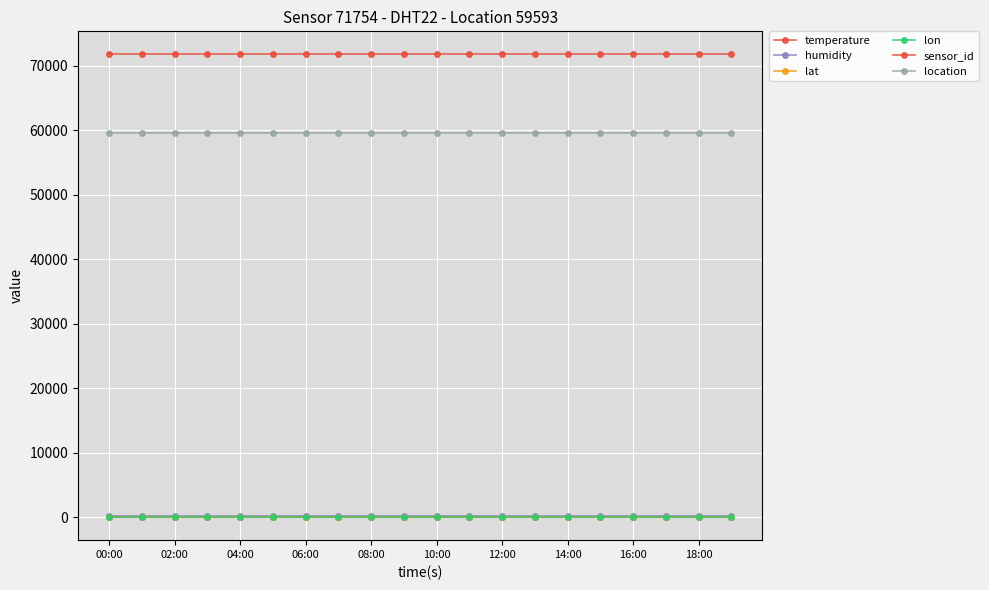

True or false: location and lon intersect in this chart.

False